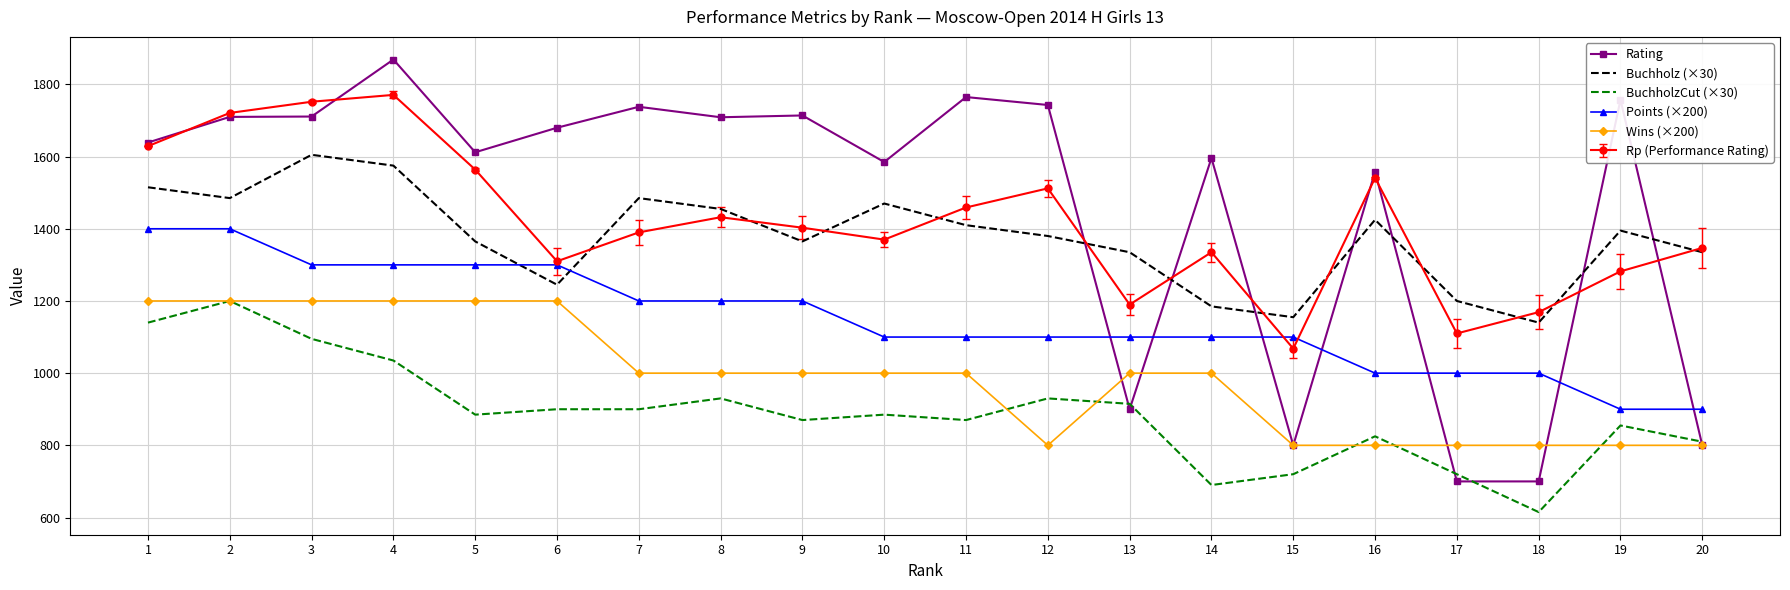

The value of Buchholz (×30) at 9 is 2298. True or false?

False